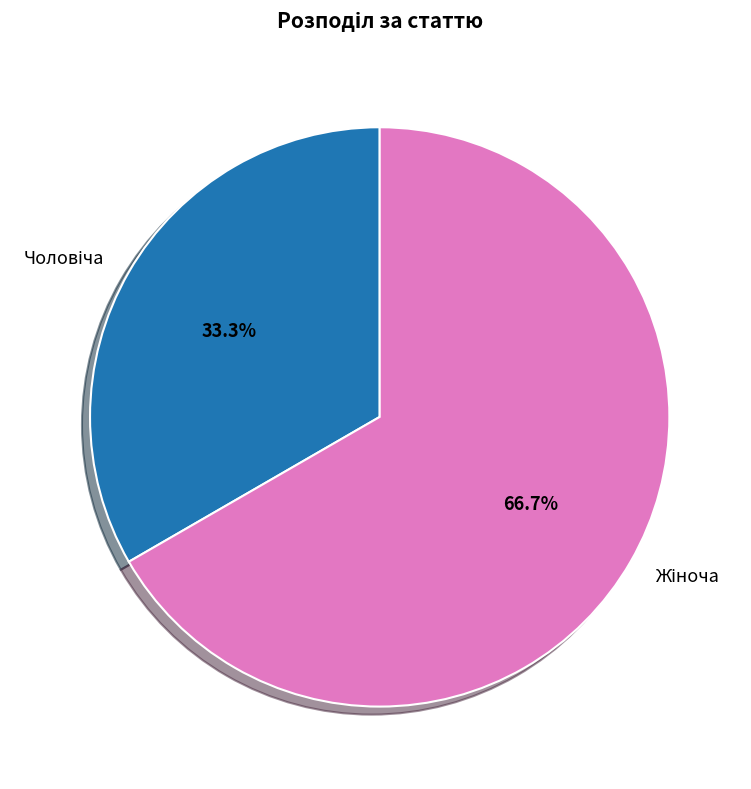

To the nearest percent, what is the difference between the largest and smallest slice percentages?

33%